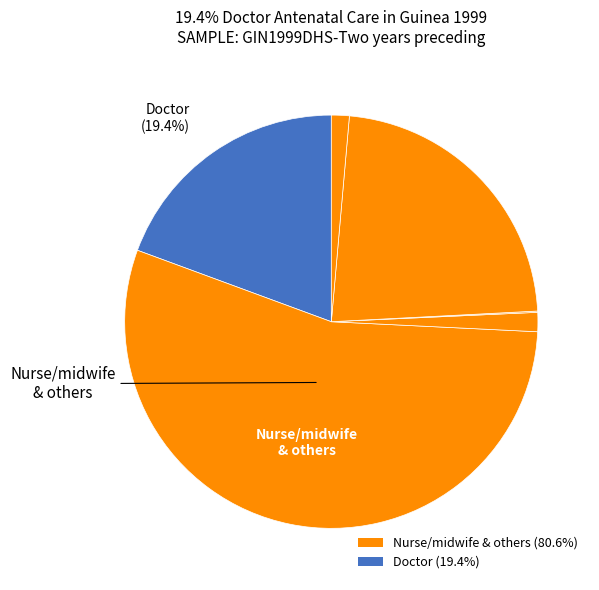

How many segments does this pie chart have?

6